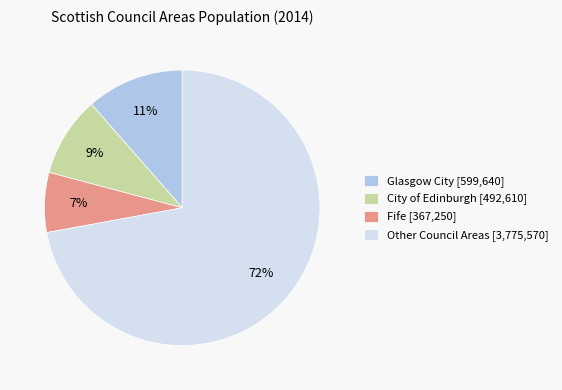

To the nearest percent, what percentage of the pie is Fife [367,250]?

7%